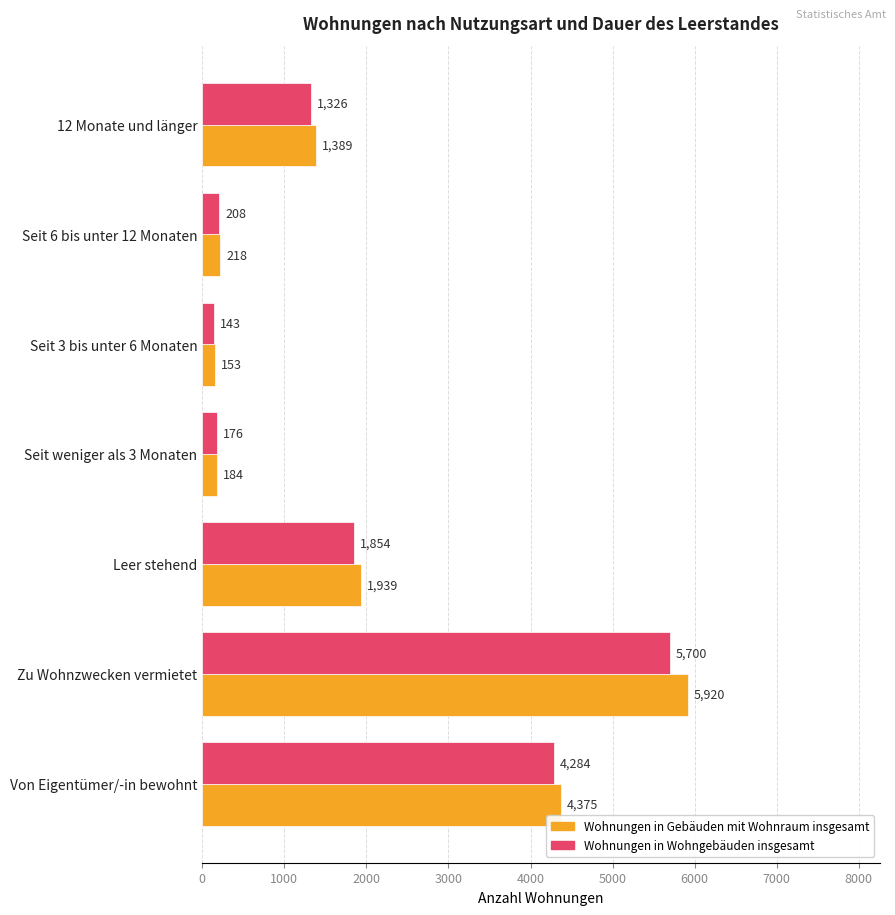

Is it true that Wohnungen in Wohngebäuden insgesamt equals 1326 at 12 Monate und länger?

True